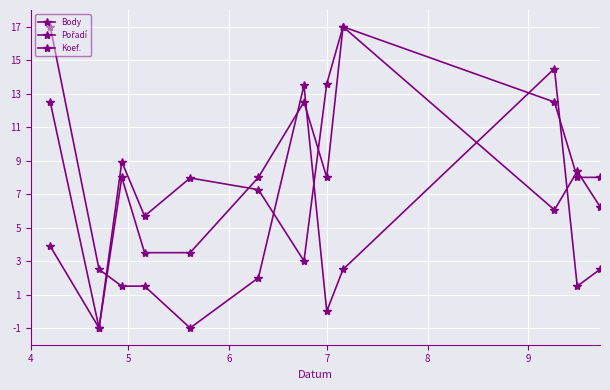

List the series in order of their peak value, lowest first.

Body, Pořadí, Koef.